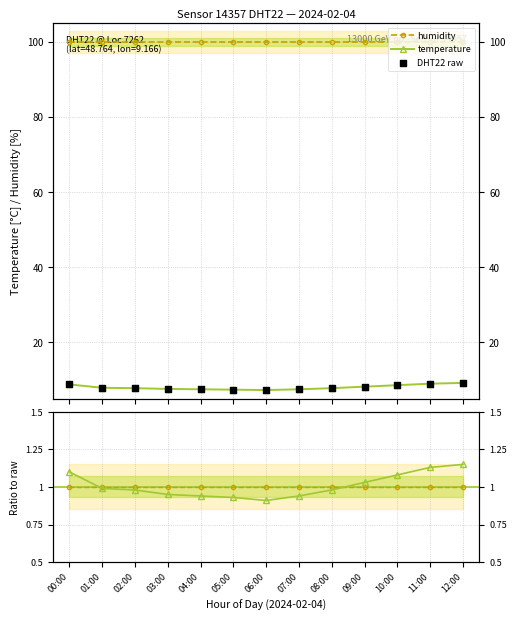

Is the value of temperature ratio at 11:00 greater than the value of humidity ratio at 11:00?

Yes